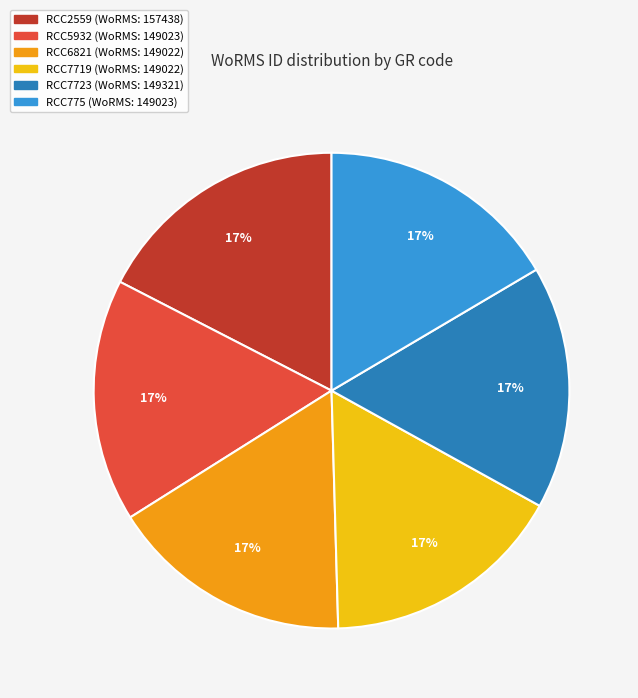

Approximately how many times larger is the value at RCC5932 compared to RCC6821?

1.0